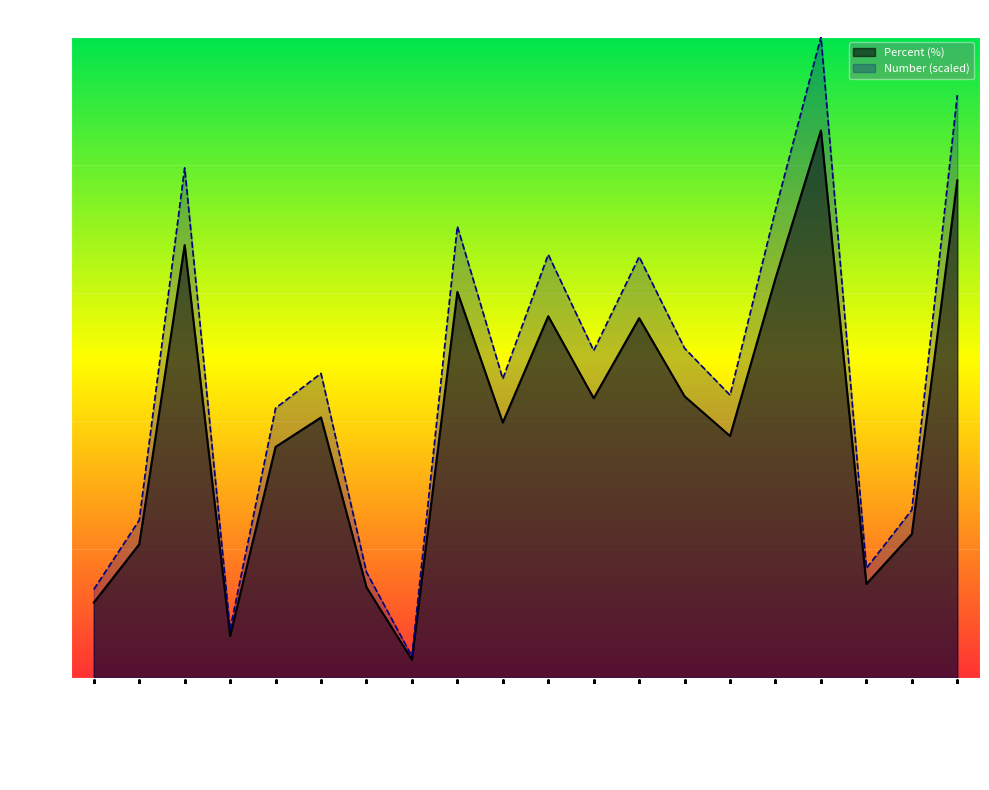

Rank the categories by Number value from highest to lowest.

HSRV205 No, HSRV206 Yes, Main survey second, HSRV204 Yes, HSRV201 No, HSRV202 No, HSRV203 No, HSRV203 Yes, HSRV202 Yes, Good, HSRV201 Yes, HSRV204 No, Very good, HSRV206 No, Mobile survey, HSRV205 Yes, Fair, Main survey first, Excellent, Poor